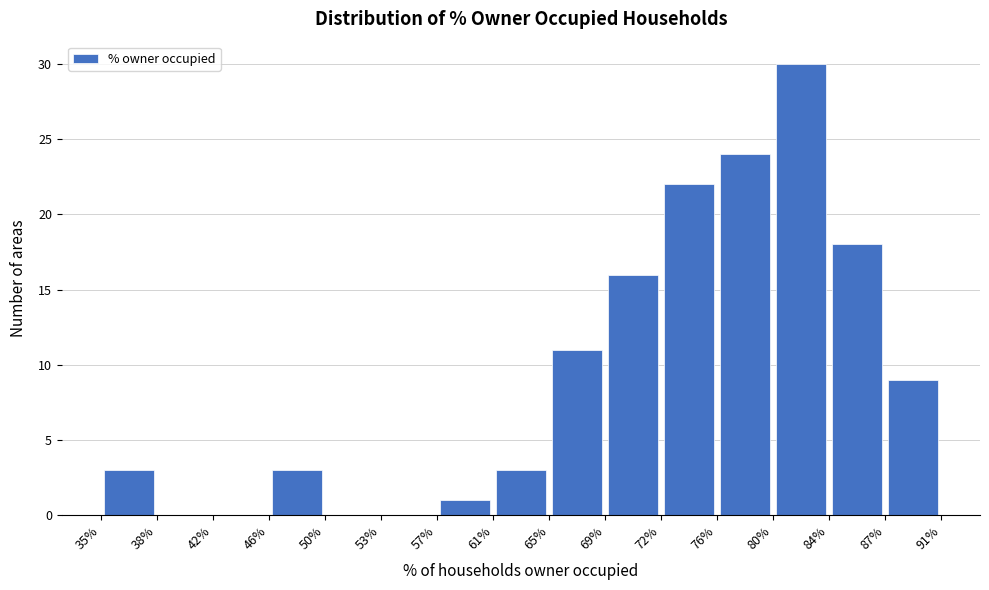

Reading left to right, list every bar in this chart as the range it spans on the x-axis followed by its height. The values are not printed on the chart, so give them approximately, as read against the axis.

35% to 38%: 3
38% to 42%: 0
42% to 46%: 0
46% to 50%: 3
50% to 53%: 0
53% to 57%: 0
57% to 61%: 1
61% to 65%: 3
65% to 69%: 11
69% to 72%: 16
72% to 76%: 22
76% to 80%: 24
80% to 84%: 30
84% to 87%: 18
87% to 91%: 9